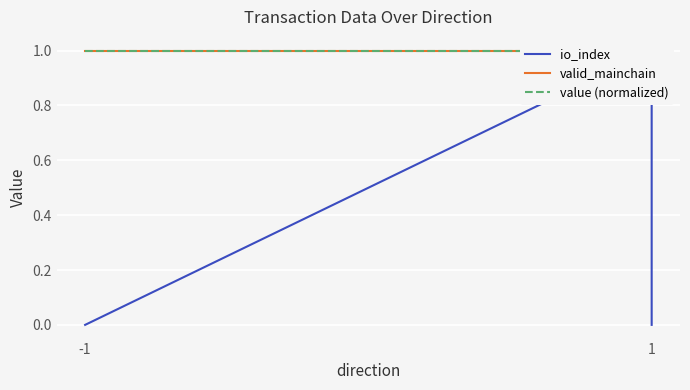

True or false: value (normalized) and valid_mainchain intersect in this chart.

False